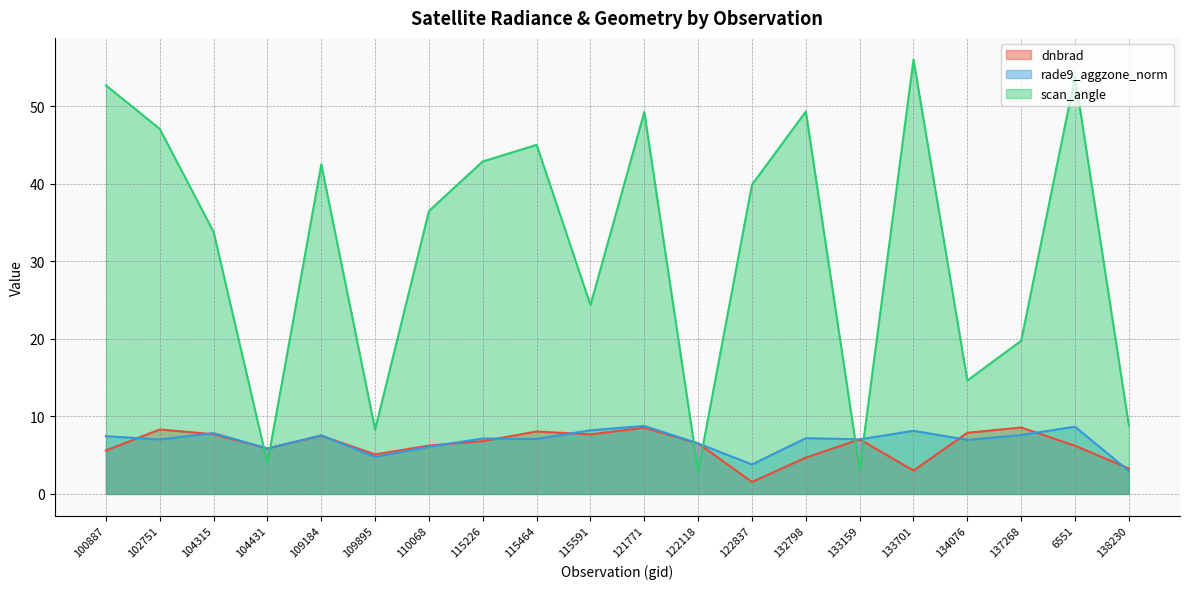

Which series has the widest spread of values?

scan_angle